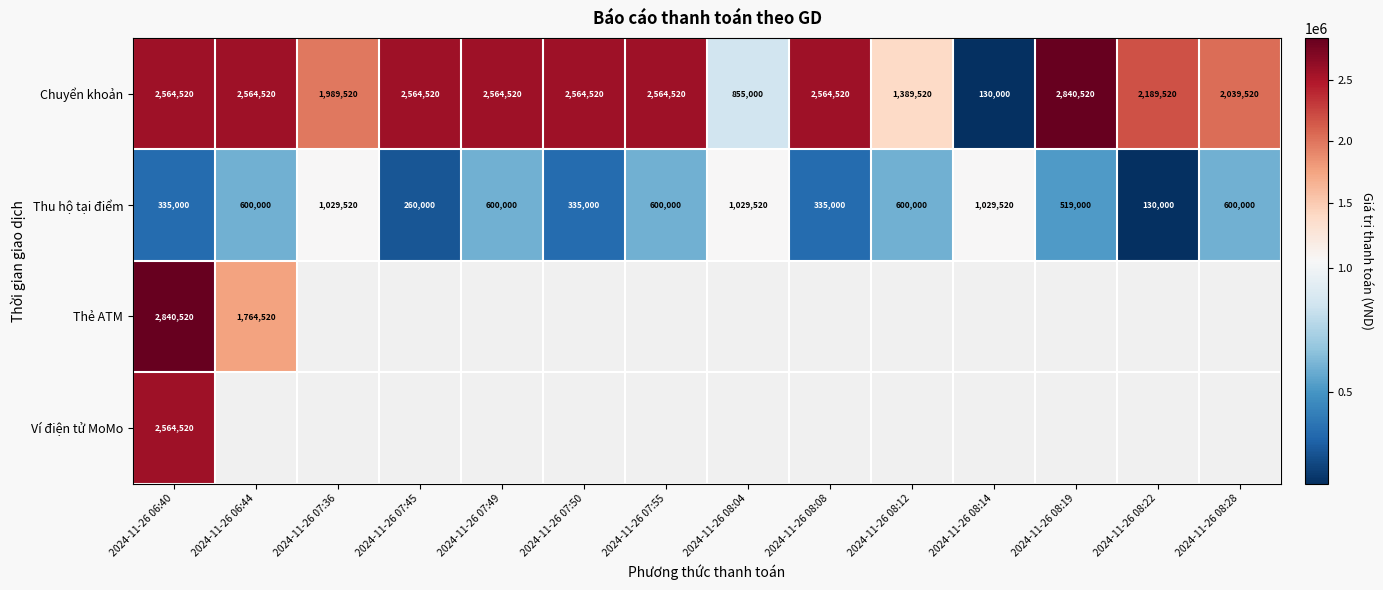

True or false: Thu hộ tại điểm has a value of 600000 at 2024-11-26 08:28.

True